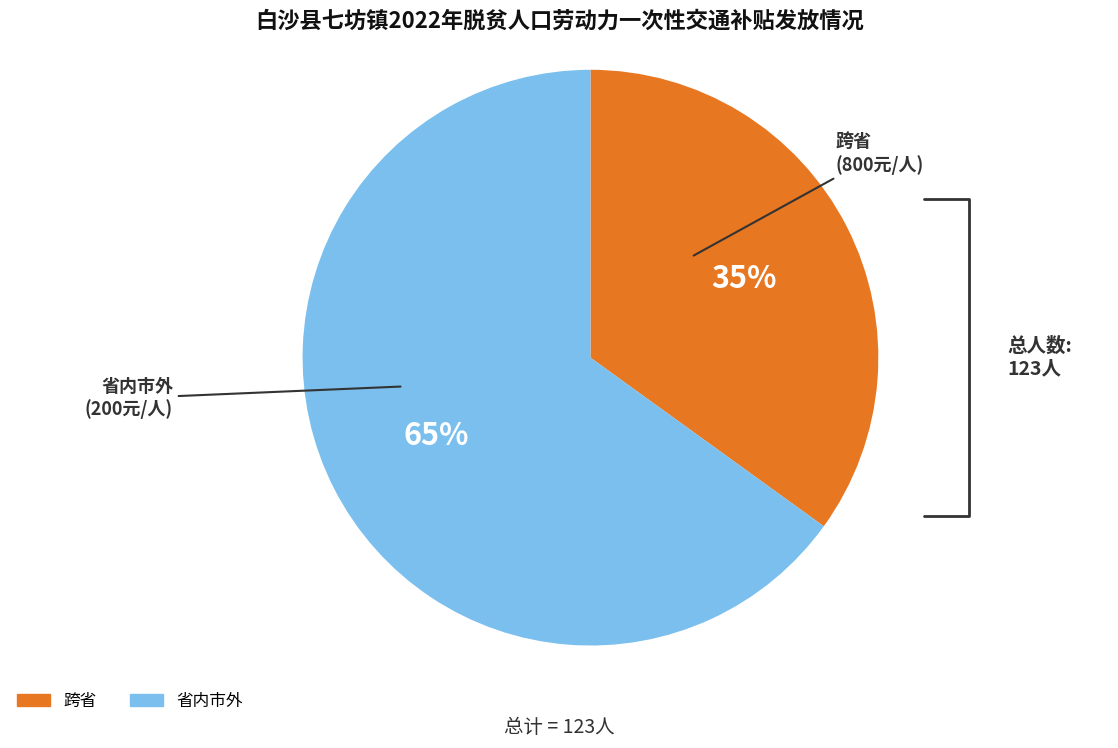

Do 跨省 and 省内市外 together represent more than half of the pie?

Yes